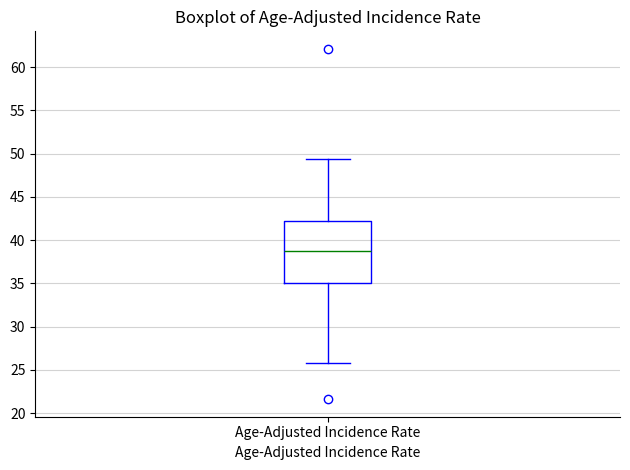

Read this box plot against the y-axis: the position of the median line, the range covered by the box, and the ends of both whiskers. The values are not printed on the chart, so give them approximately, as read against the axis.

median 39.0, box 35.0 to 42.5, whiskers 26.0 to 49.5